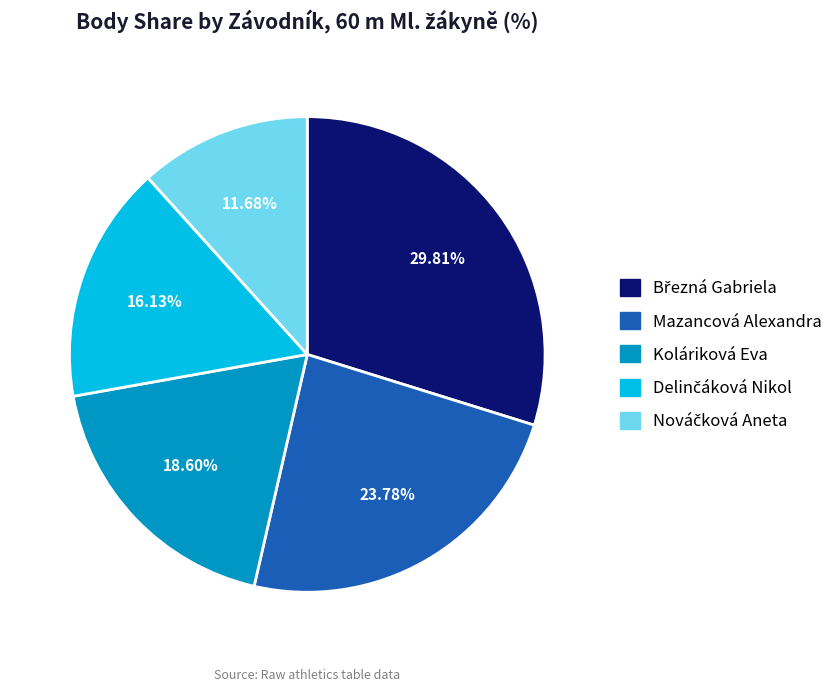

Is there any slice that represents more than half of the pie?

No